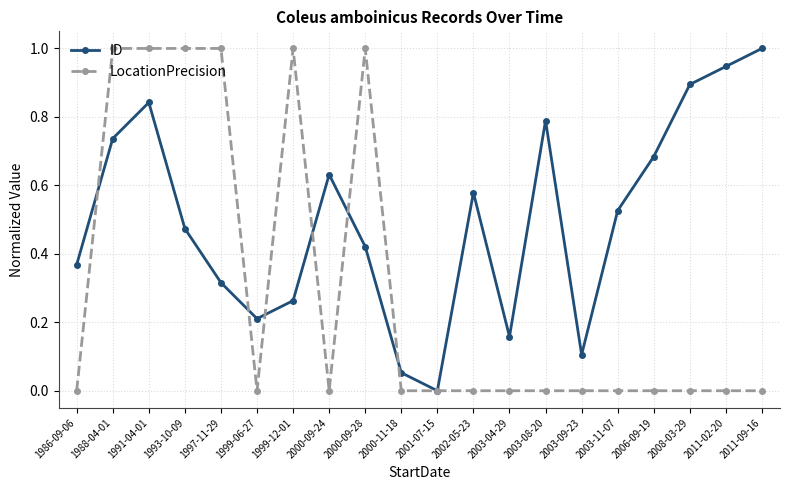

True or false: ID has a value of 0.0 at 2001-07-15.

True